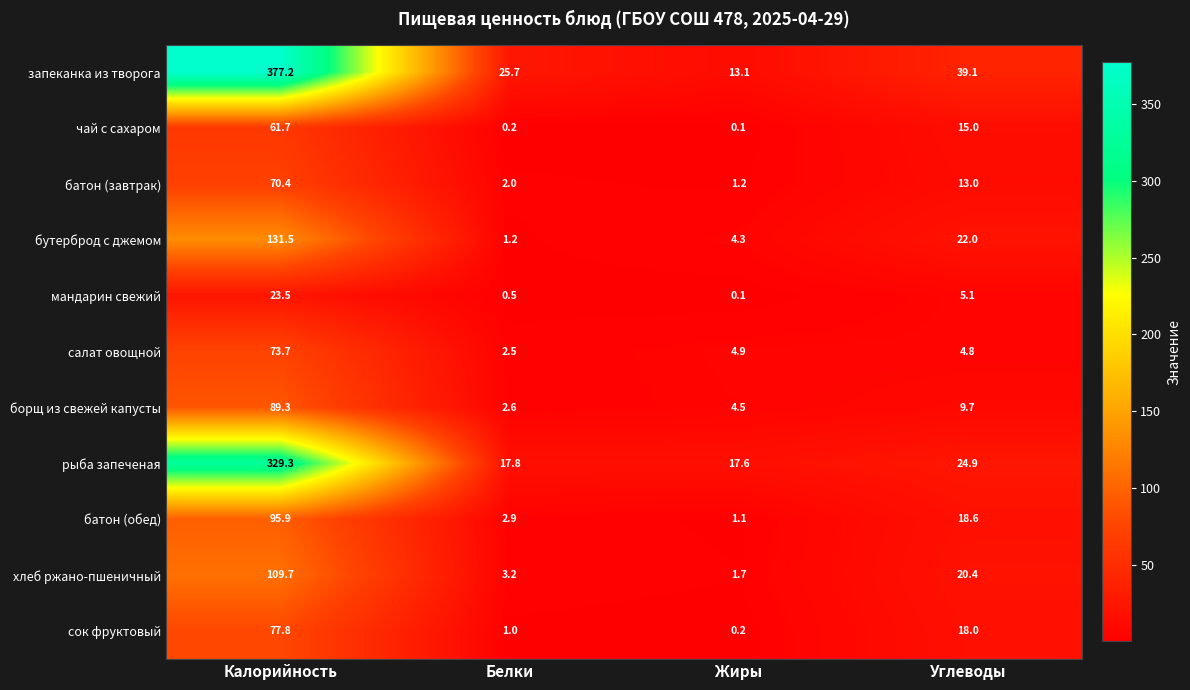

Is it true that хлеб ржано-пшеничный equals 1.7 at Жиры?

True